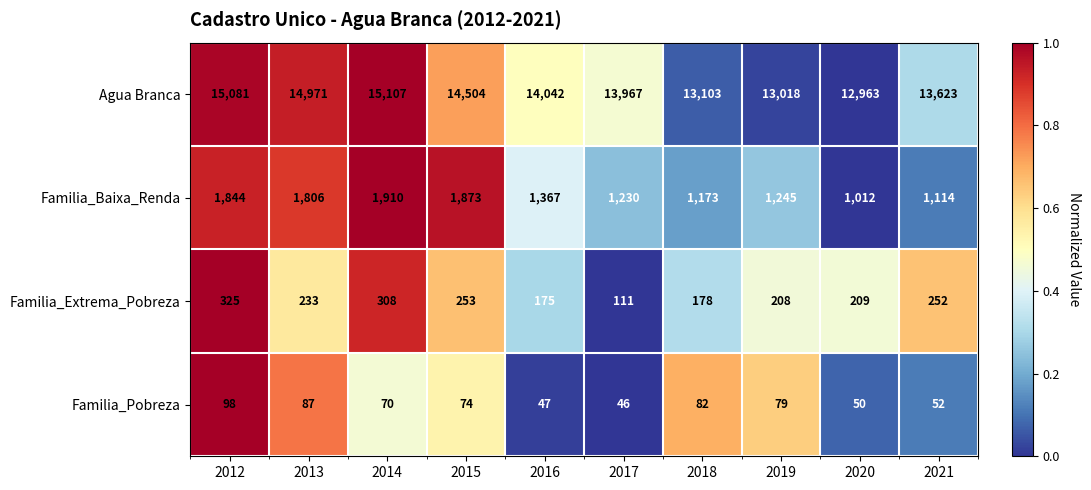

Which category has the highest value across all series?

2014